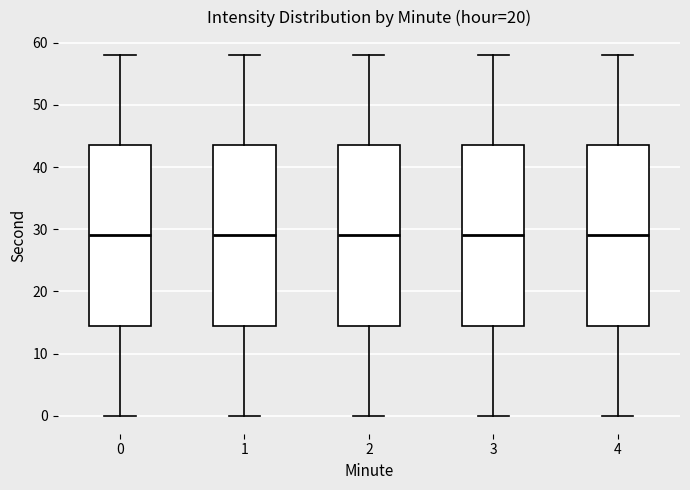

Reading left to right, transcribe this box plot: for each box, give where its median line is, the range the box spans, and where its two whiskers end, as read against the y-axis. The values are not printed on the chart, so give them approximately, as read against the axis.

0: median 29, box 15 to 44, whiskers 0 to 58
1: median 29, box 15 to 44, whiskers 0 to 58
2: median 29, box 15 to 44, whiskers 0 to 58
3: median 29, box 15 to 44, whiskers 0 to 58
4: median 29, box 15 to 44, whiskers 0 to 58